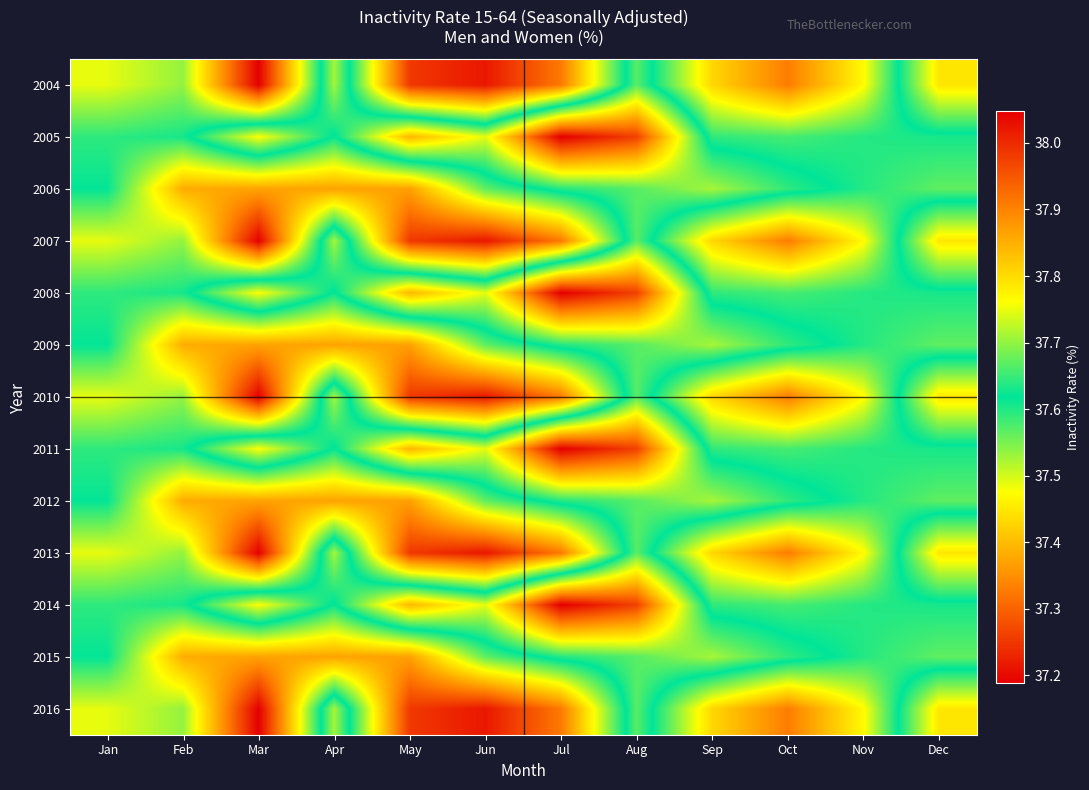

Which has a higher value, Mar or Sep?

Sep